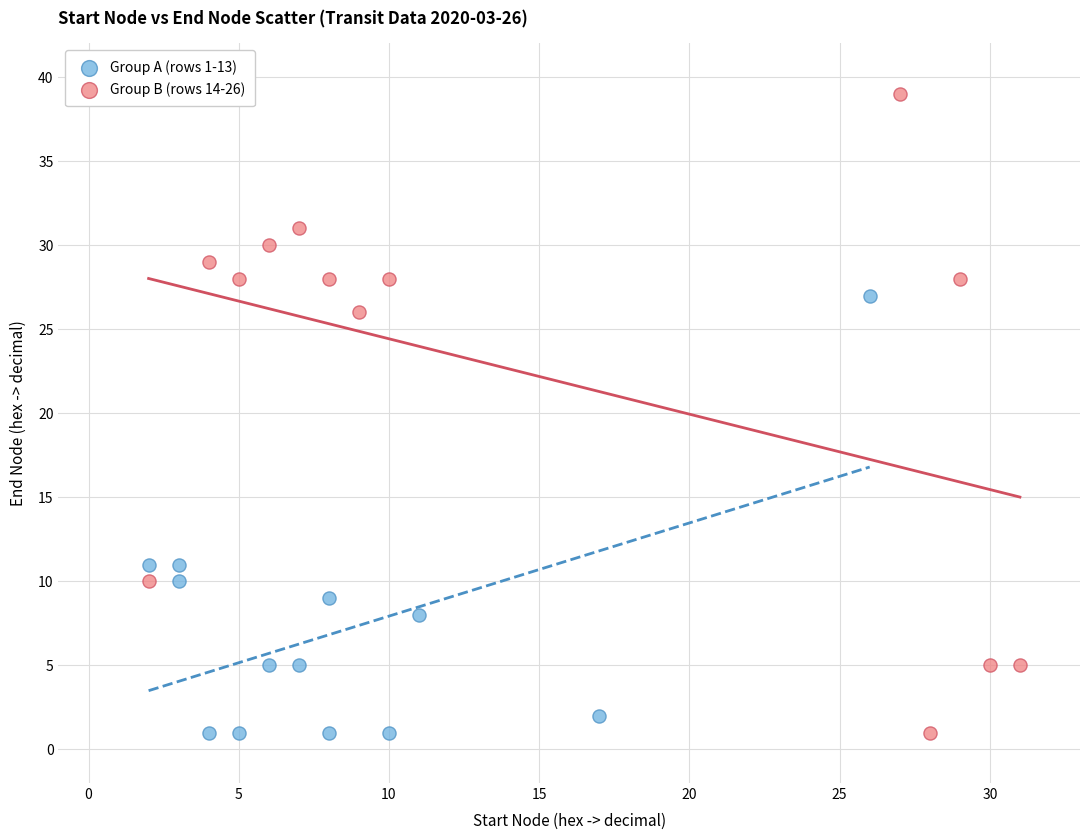

Which series contains the highest Y value?

Group B (rows 14-26)